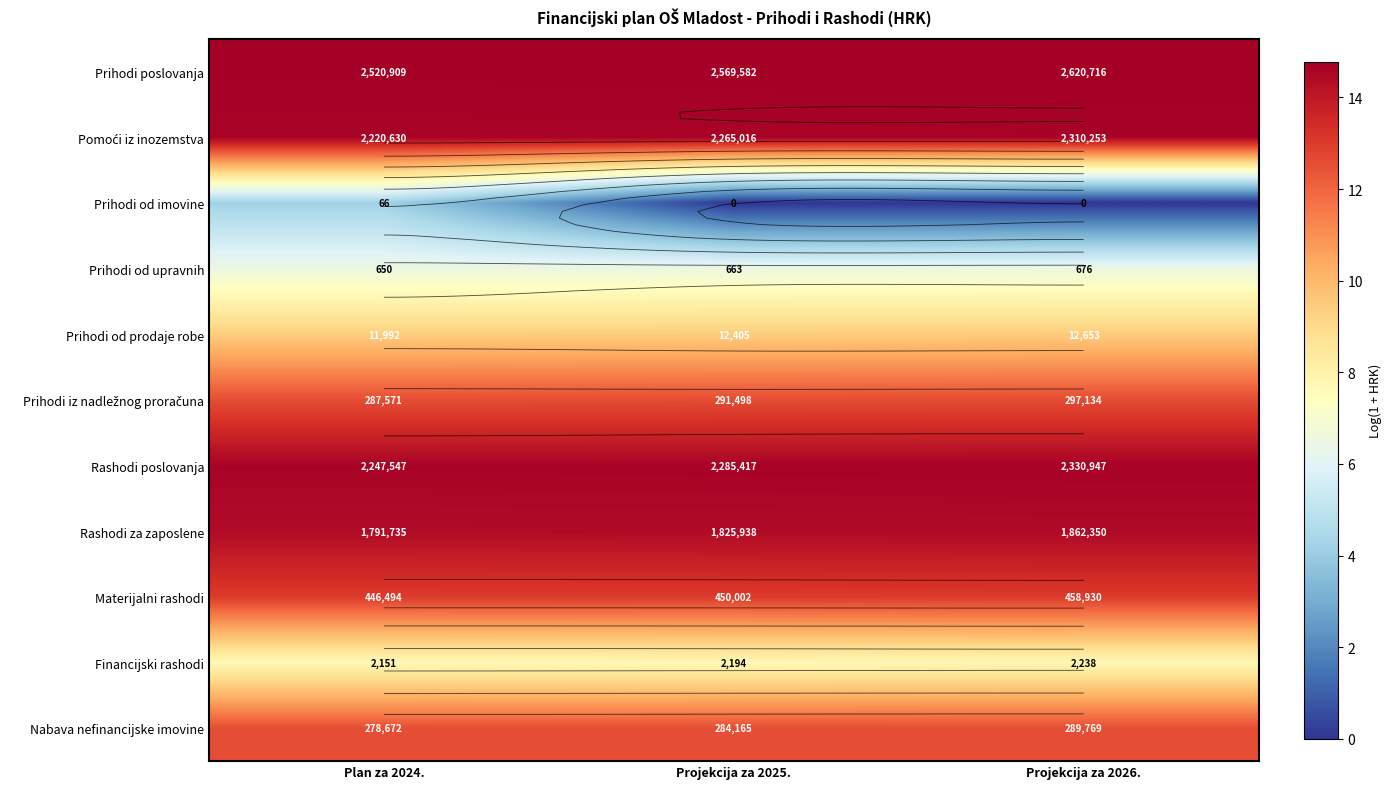

Read the Financijski rashodi value at Projekcija za 2025..

7.7